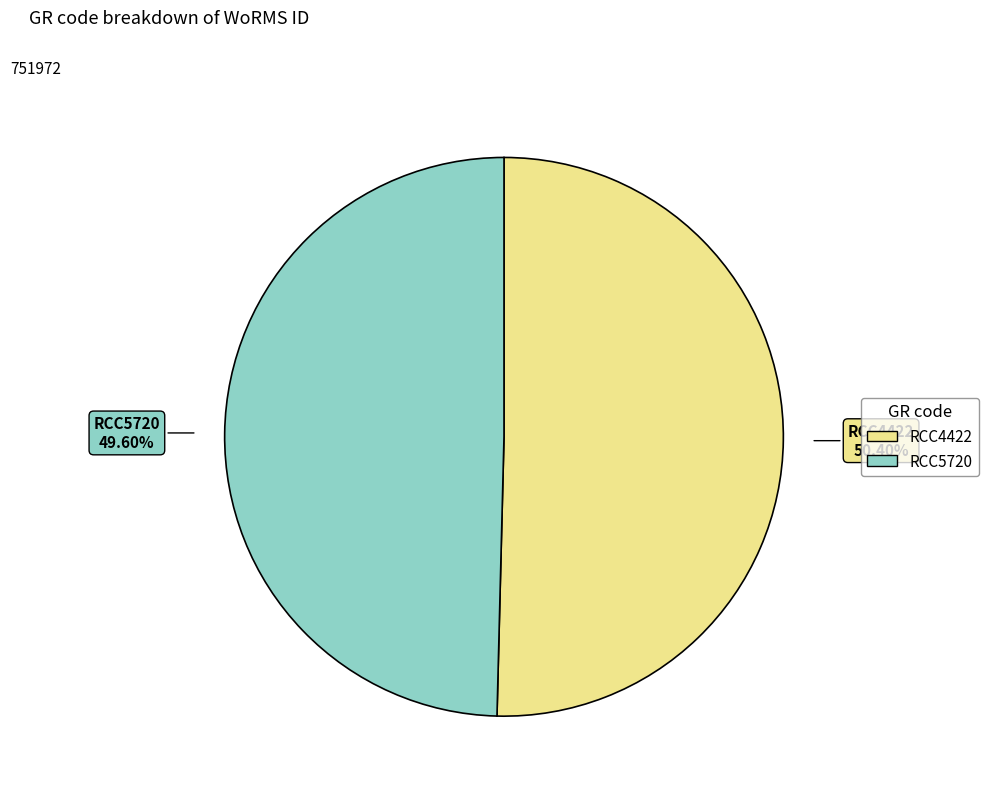

Which category has the smallest portion of the pie?

RCC5720